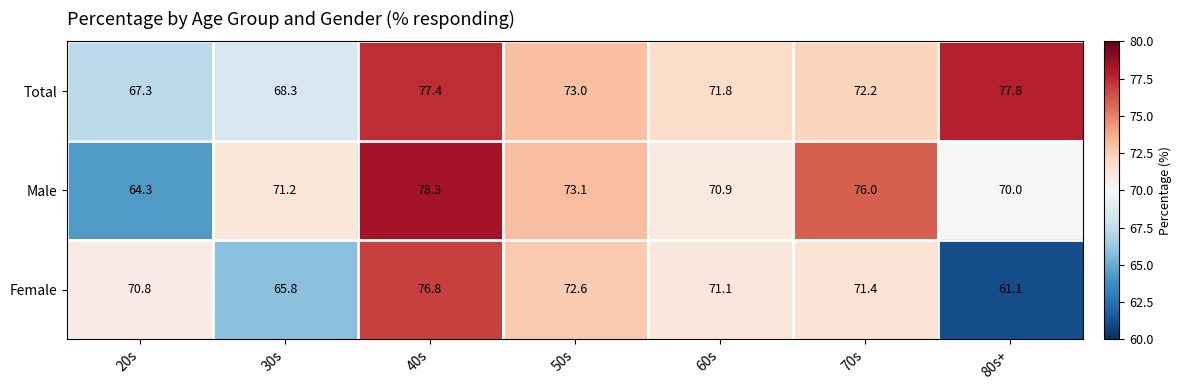

Reading left to right, list all the values displayed in this chart.

Total: 20s=67.3	30s=68.3	40s=77.4	50s=73.0	60s=71.8	70s=72.2	80s+=77.8
Male: 20s=64.3	30s=71.2	40s=78.3	50s=73.1	60s=70.9	70s=76.0	80s+=70.0
Female: 20s=70.8	30s=65.8	40s=76.8	50s=72.6	60s=71.1	70s=71.4	80s+=61.1